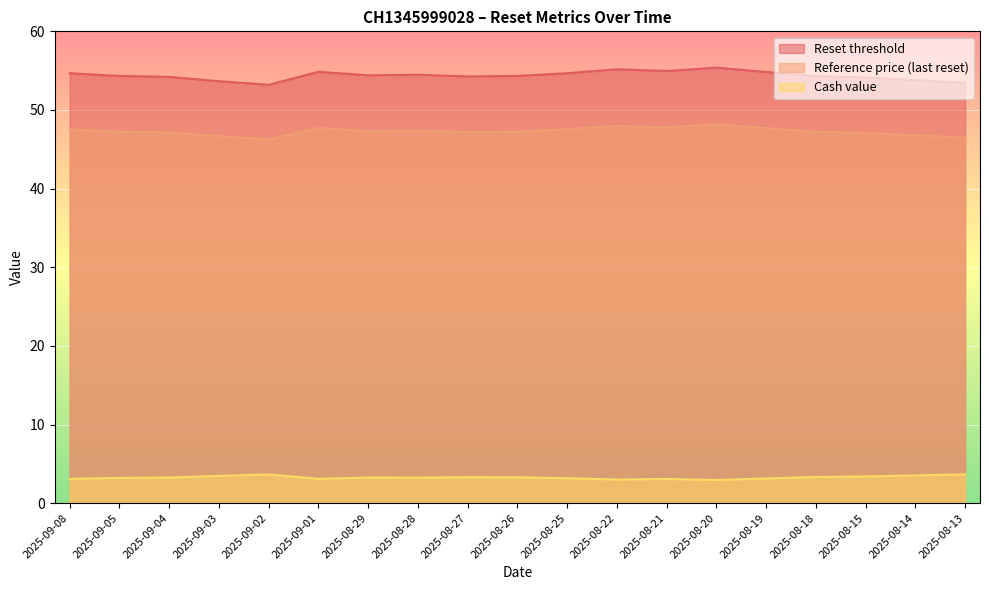

At which label is Cash value closest to 3?

2025-08-22